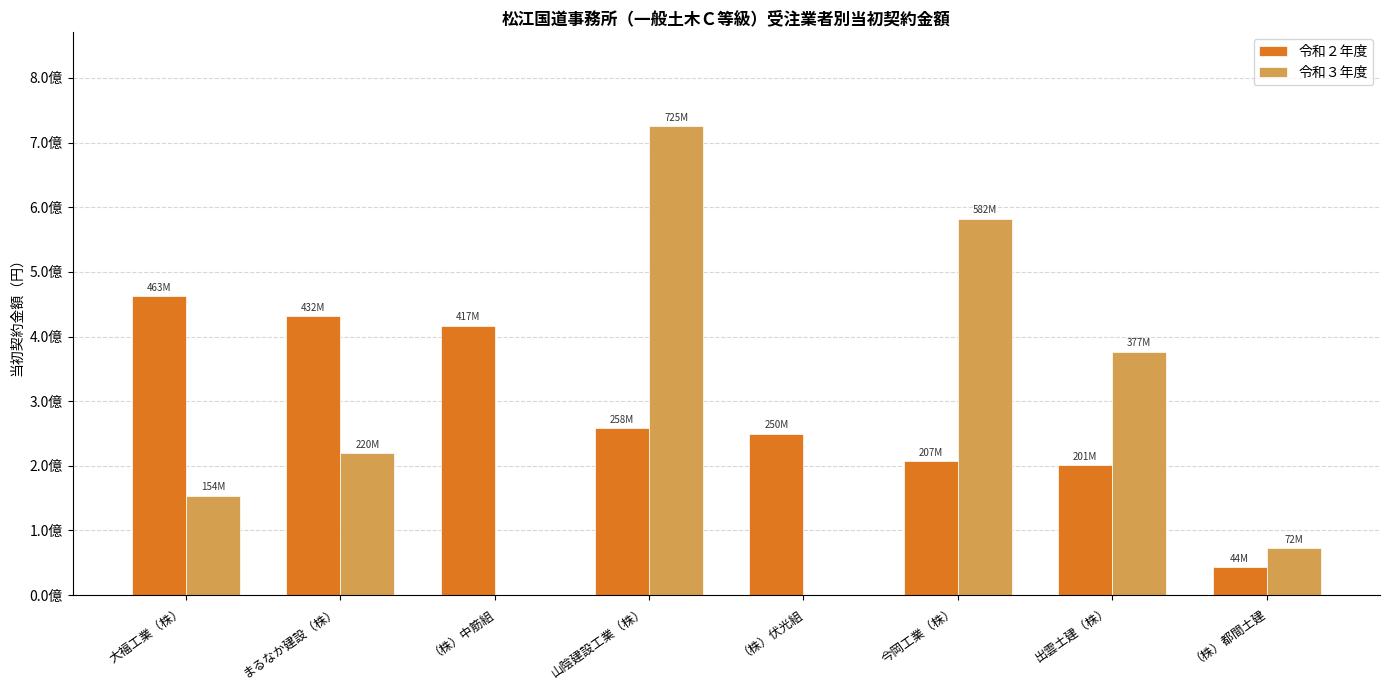

At which category does the chart reach its minimum across all series?

（株）中筋組